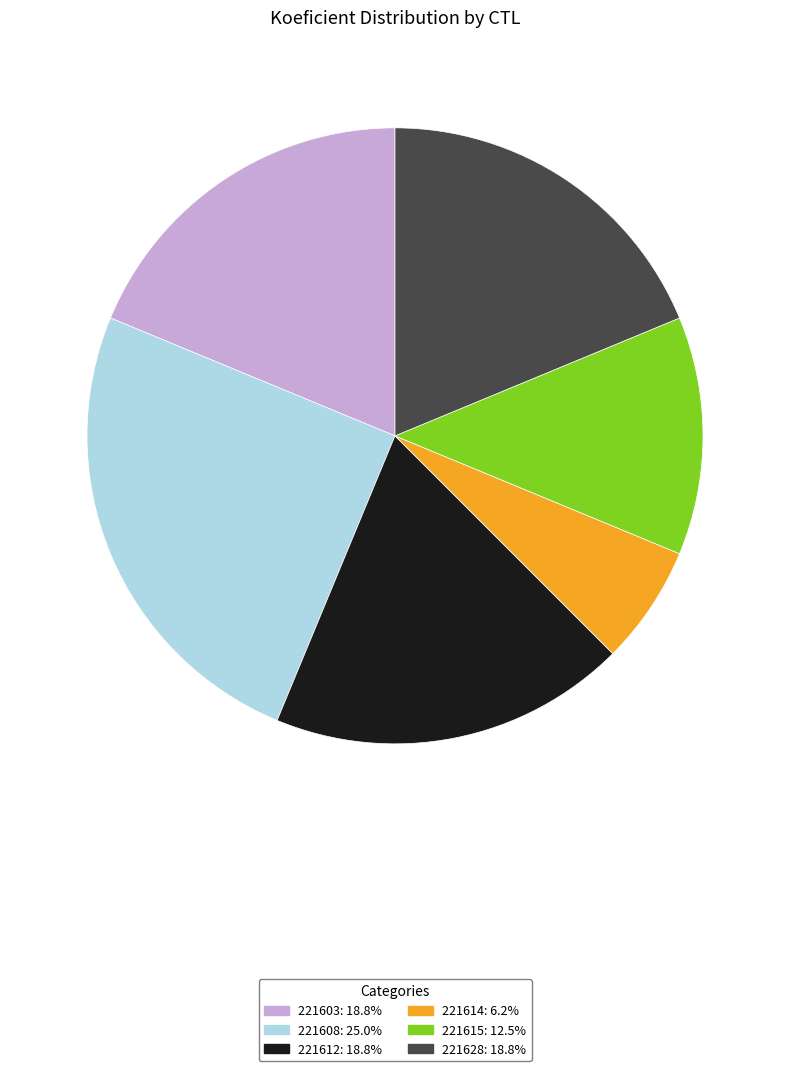

Approximately how many times larger is the value at 221615 compared to 221612?

0.7